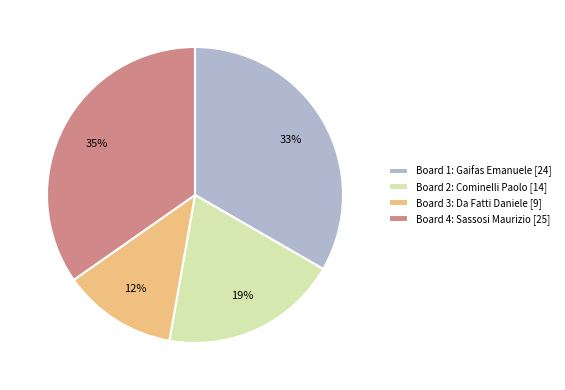

How many segments does this pie chart have?

4